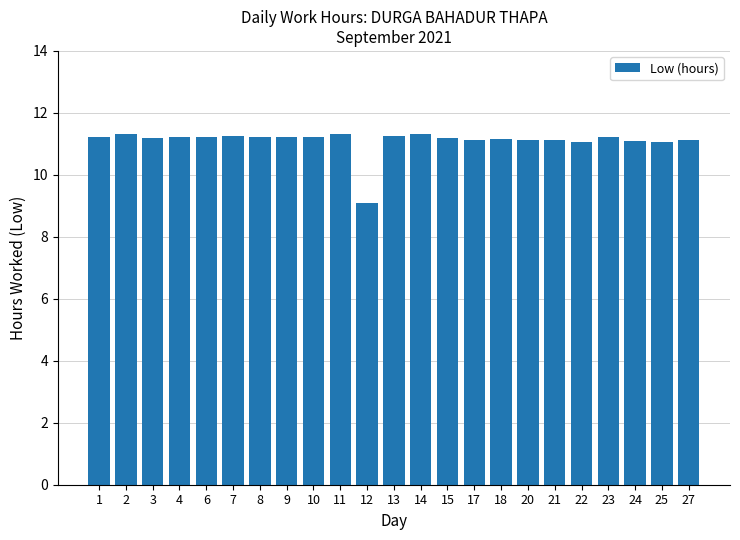

True or false: the data shows 17.0 at 9.

False